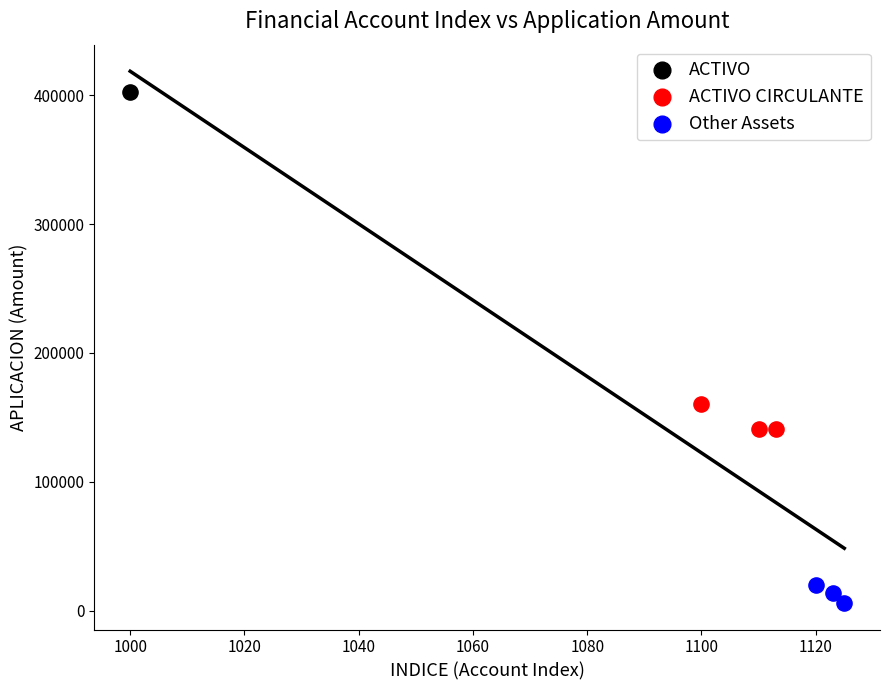

What are all the series names shown in the legend?

ACTIVO, ACTIVO CIRCULANTE, Other Assets